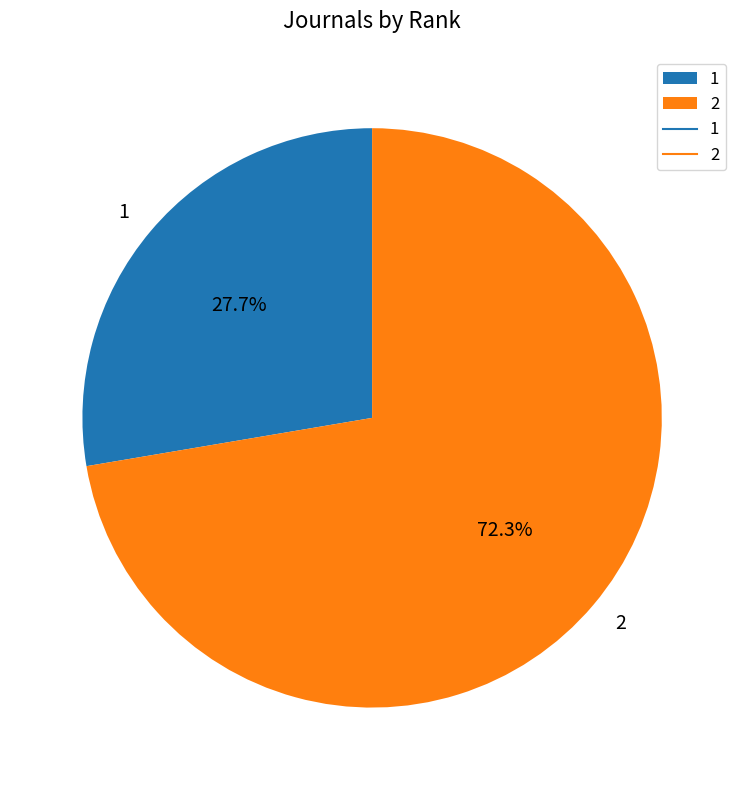

Which category has the biggest portion of the pie?

2